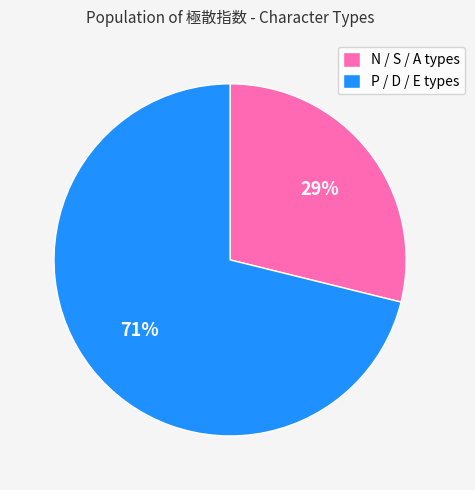

Between N / S / A types and P / D / E types, which is larger?

P / D / E types